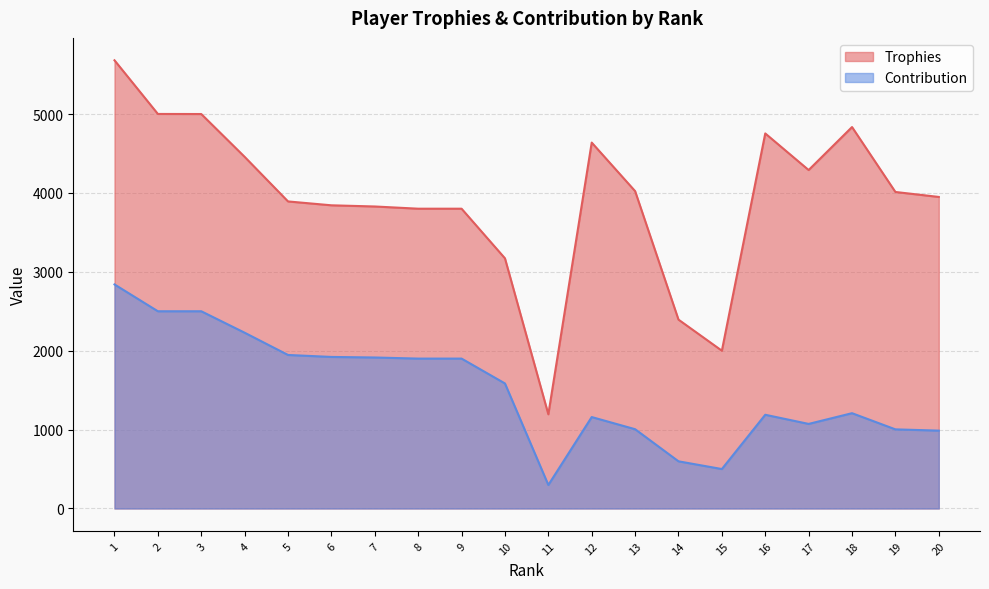

Reading right to left, transcribe all the data shown in this chart.

Trophies: 3949	4012	4835	4290	4754	2000	2394	4023	4638	1194	3171	3800	3800	3828	3843	3892	4457	5000	5001	5681
Contribution: 987	1003	1208	1072	1188	500	598	1005	1159	298	1585	1900	1900	1914	1921	1946	2228	2500	2500	2840